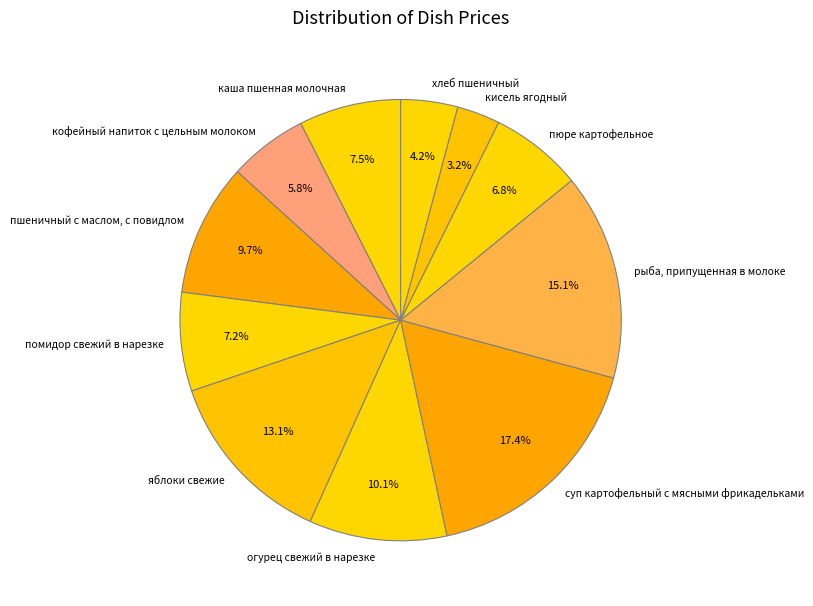

Count the number of slices in the pie.

11